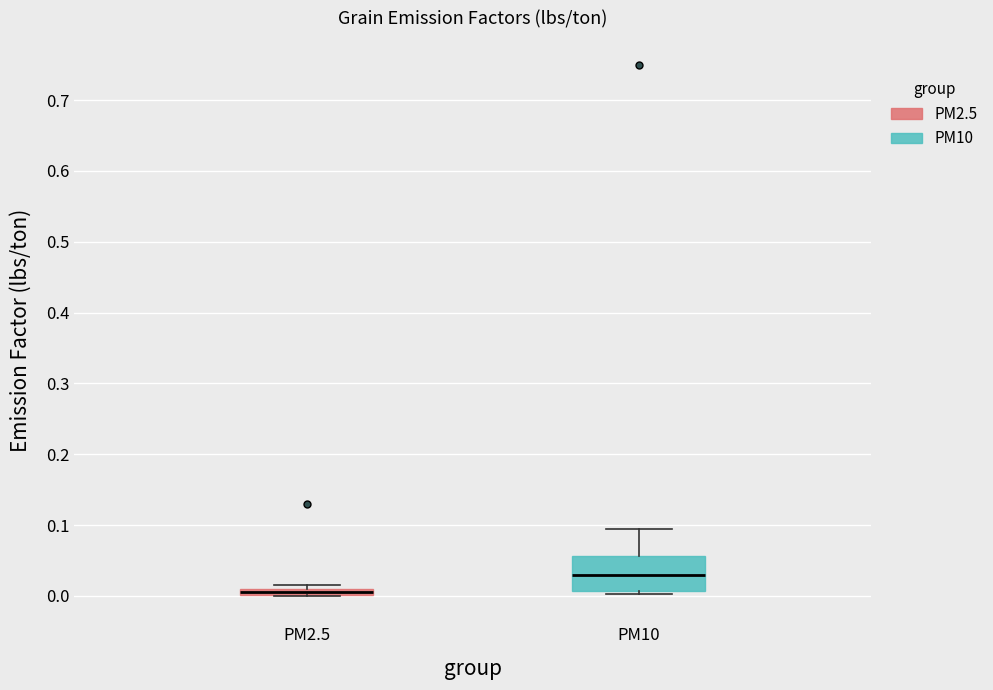

Which box is the tallest, from its lower edge to its upper edge?

PM10